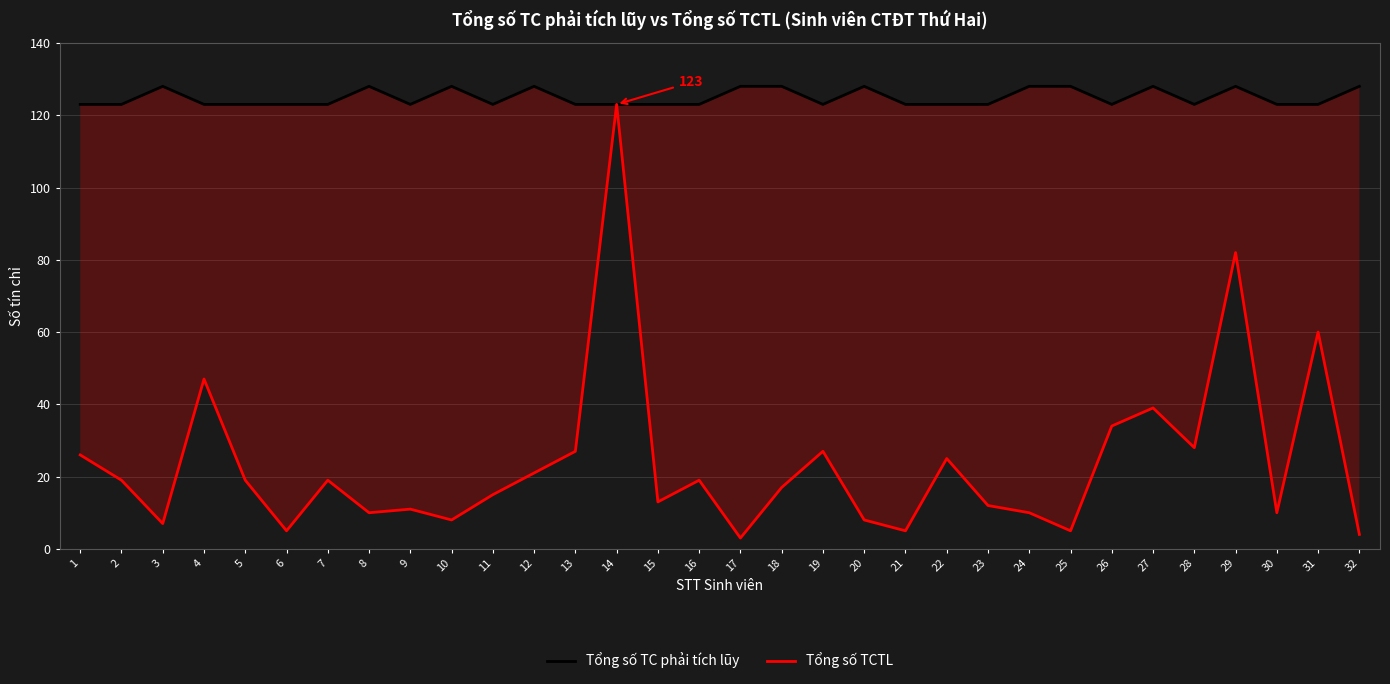

Is the value of Tổng số TCTL at 26 greater than the value of Tổng số TC phải tích lũy at 24?

No